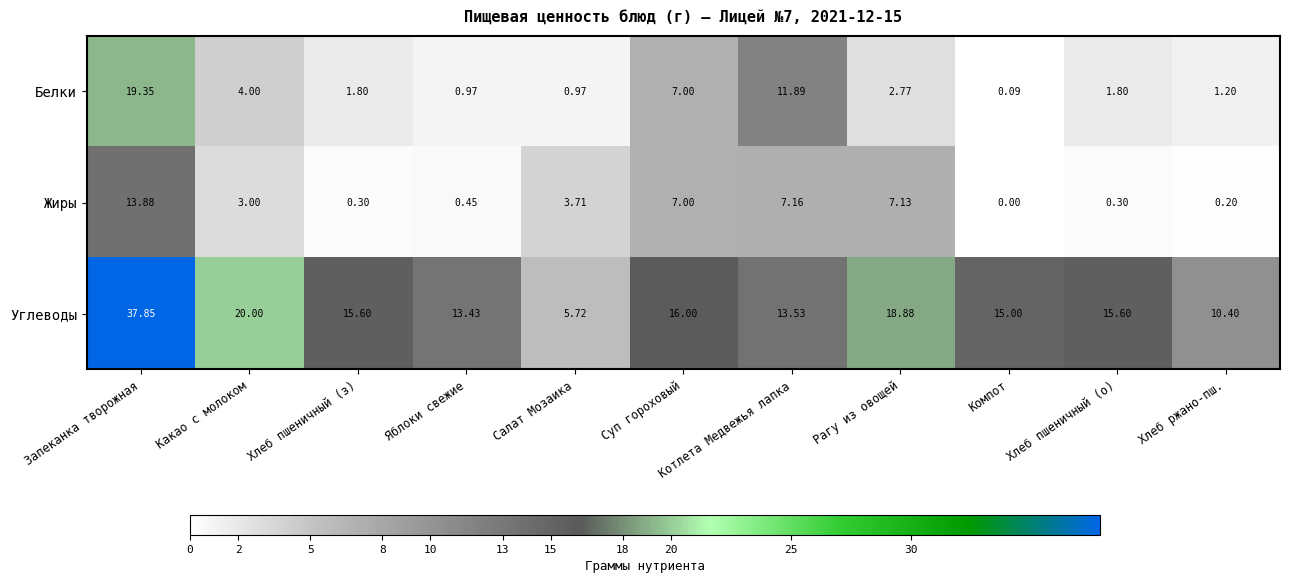

Rank the series at Яблоки свежие from highest to lowest value.

Углеводы, Белки, Жиры